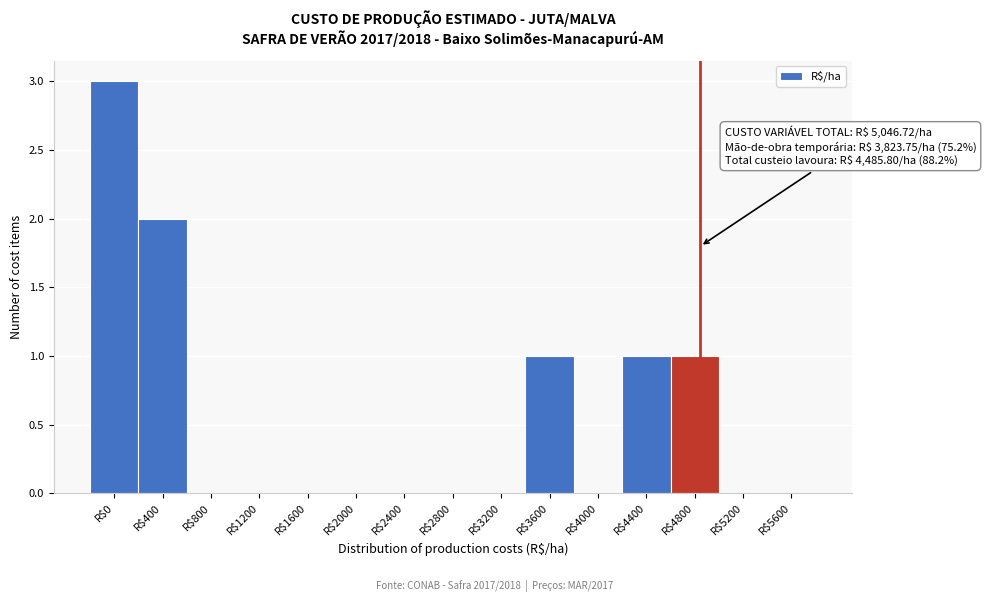

Is it true that the value at R$3200 is 1?

False